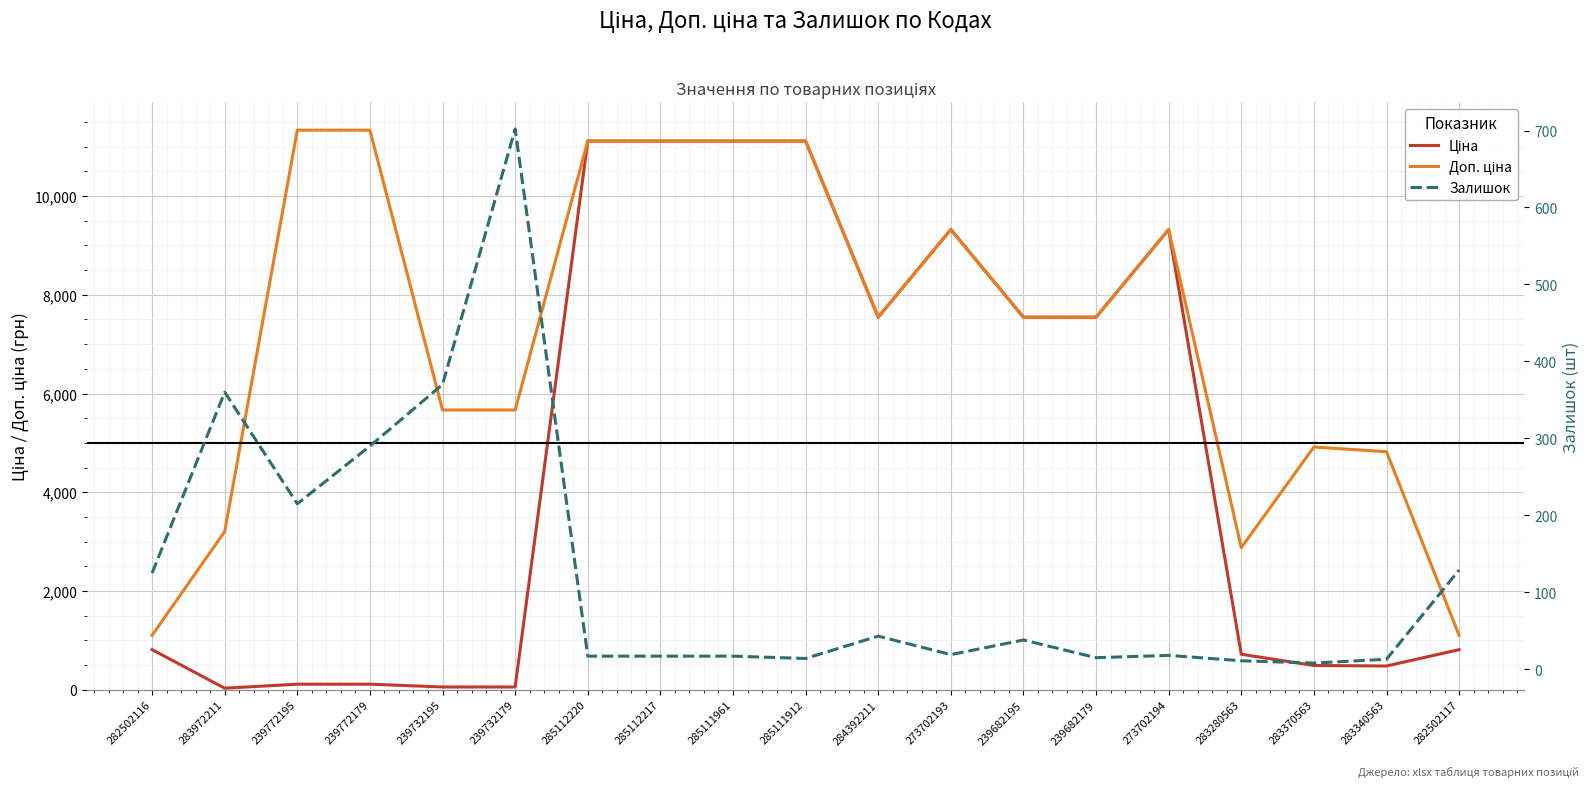

Which category has the lowest value across all series?

283370563